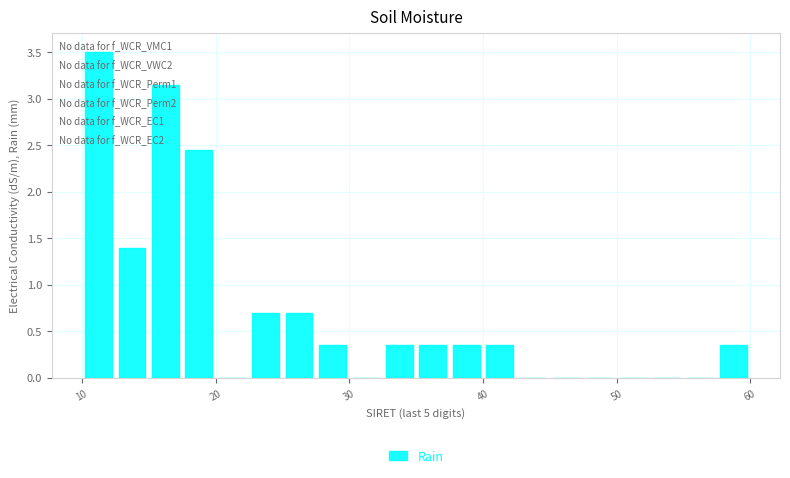

Around what value on the x-axis is the tallest bar? Give the approximate position of its centre, as read against the axis.

11